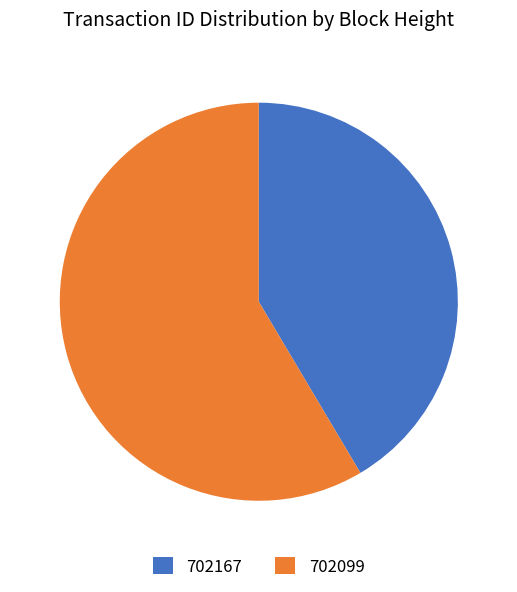

What is the ratio of the value at 702167 to the value at 702099?

0.7